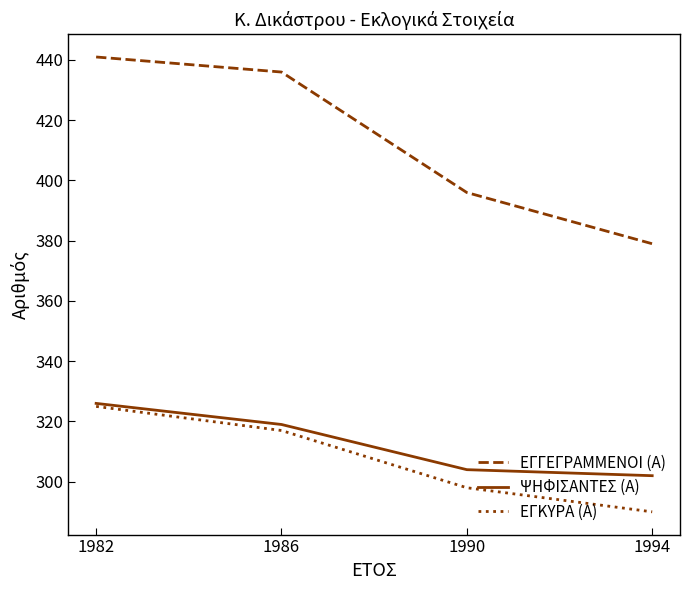

The value of ΕΓΚΥΡΑ (Α) at 1986 is 317. True or false?

True